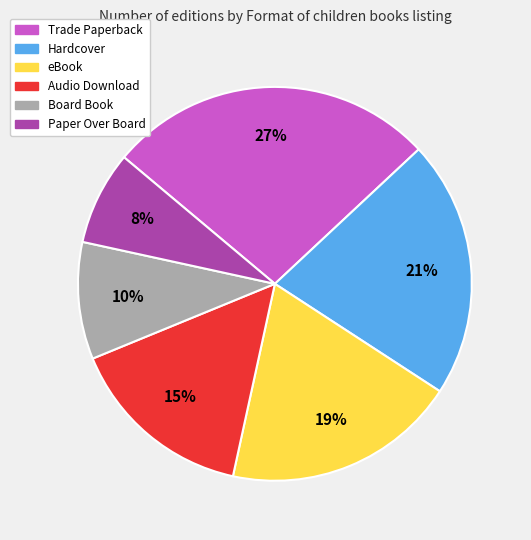

Count the number of slices in the pie.

6